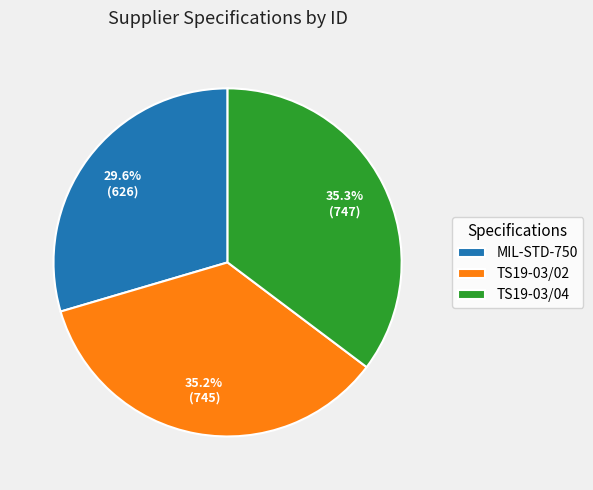

True or false: TS19-03/04 accounts for 44% of the total.

False